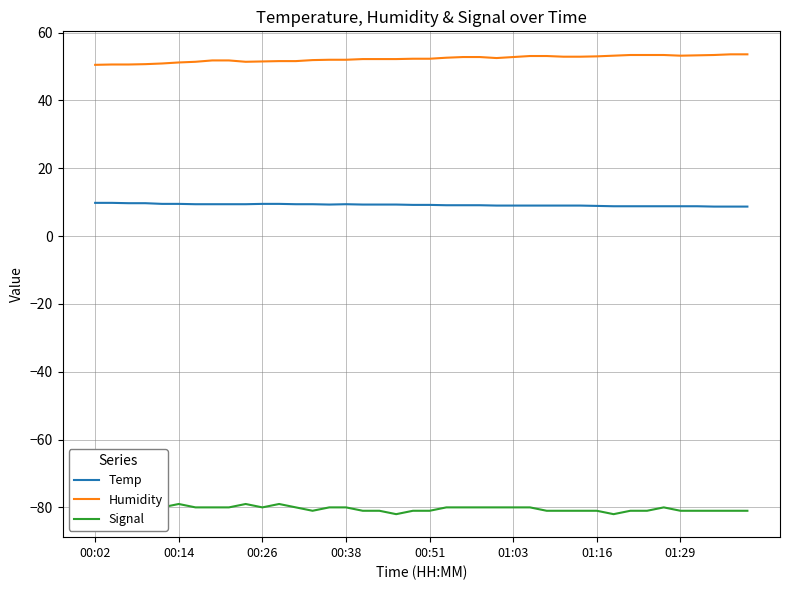

True or false: Temp and Humidity intersect in this chart.

False